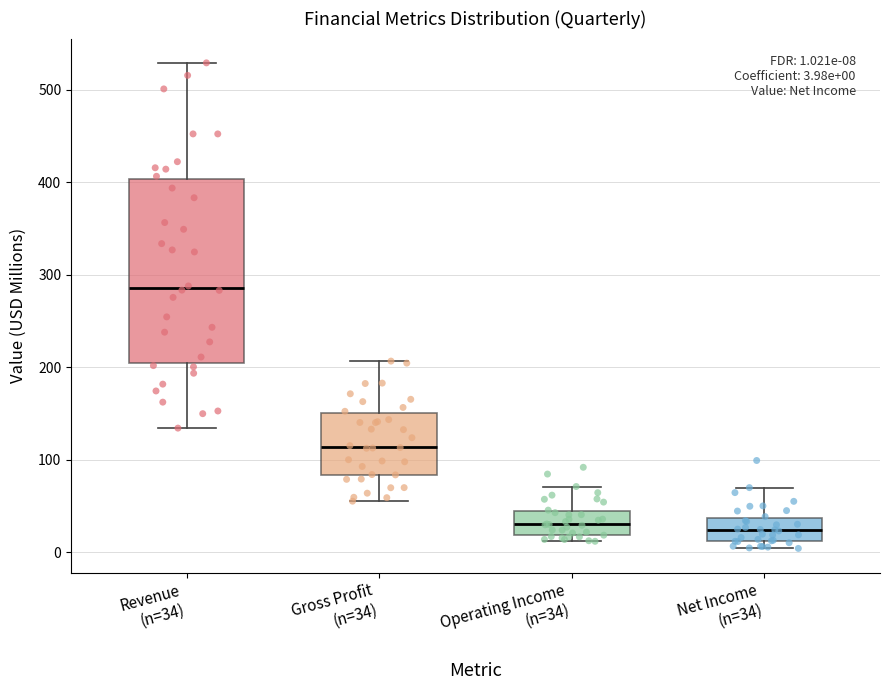

Comparing the boxes themselves (not the whiskers), which one is the tallest?

Revenue (n=34)